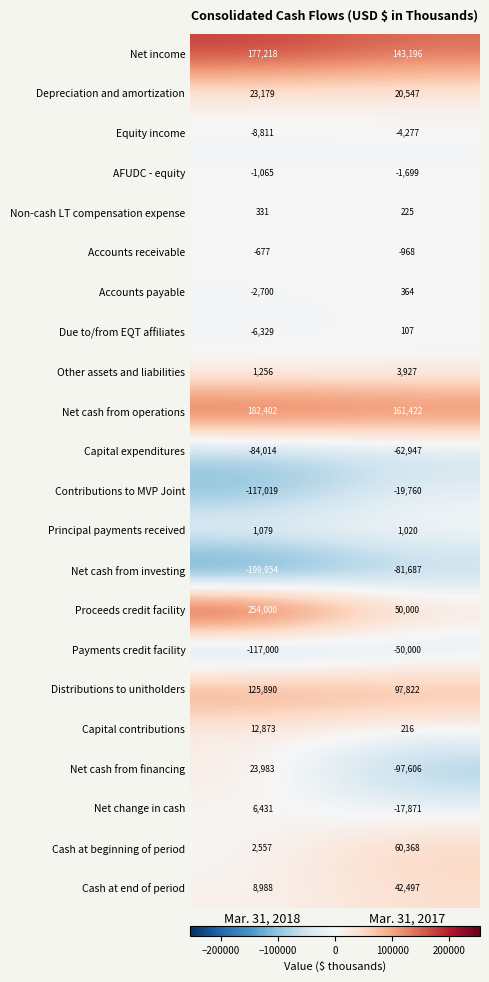

The Net income series shows 143196 at Mar. 31, 2017. True or false?

True